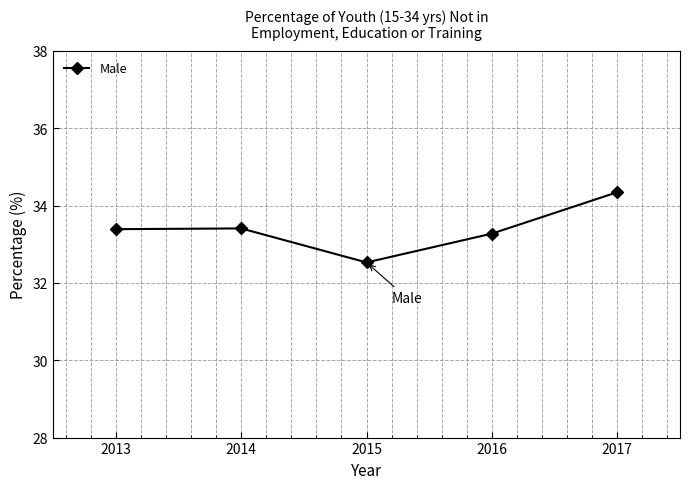

Reading right to left, list all the values displayed in this chart.

34.3	33.3	32.5	33.4	33.4